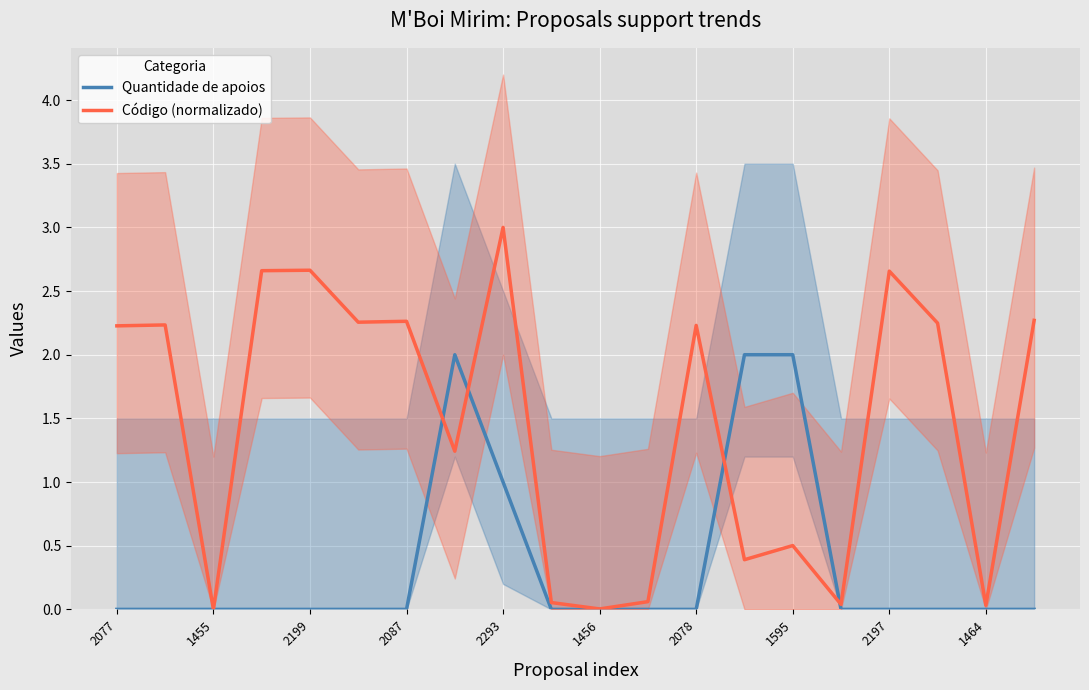

How many positive values does the Quantidade de apoios series have?

4